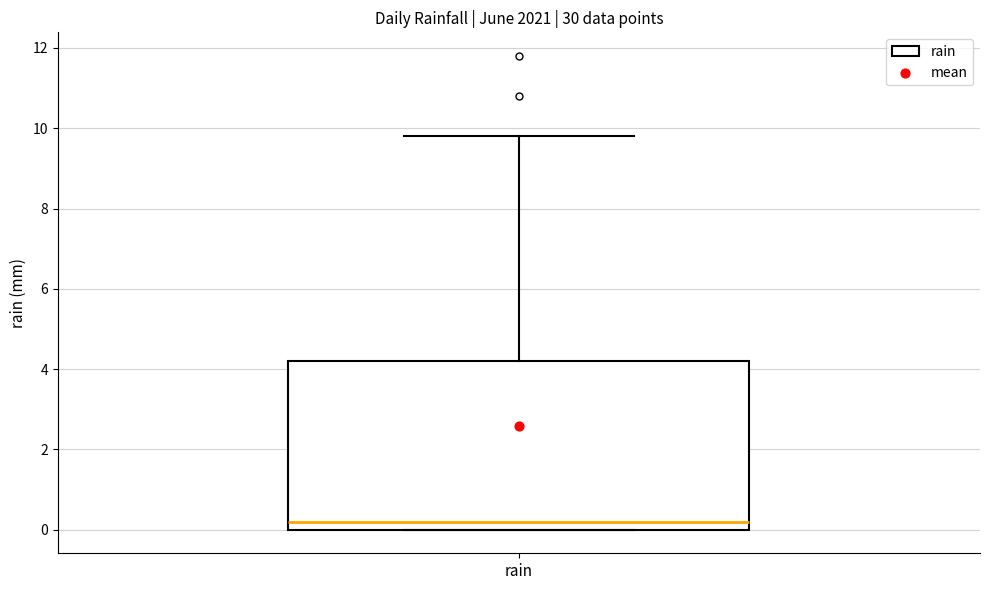

Transcribe this box plot: give where the median line is, the range the box spans, and where the two whiskers end, as read against the y-axis. The values are not printed on the chart, so give them approximately, as read against the axis.

median 0.2, box 0.0 to 4.2, whiskers 0.0 to 9.8